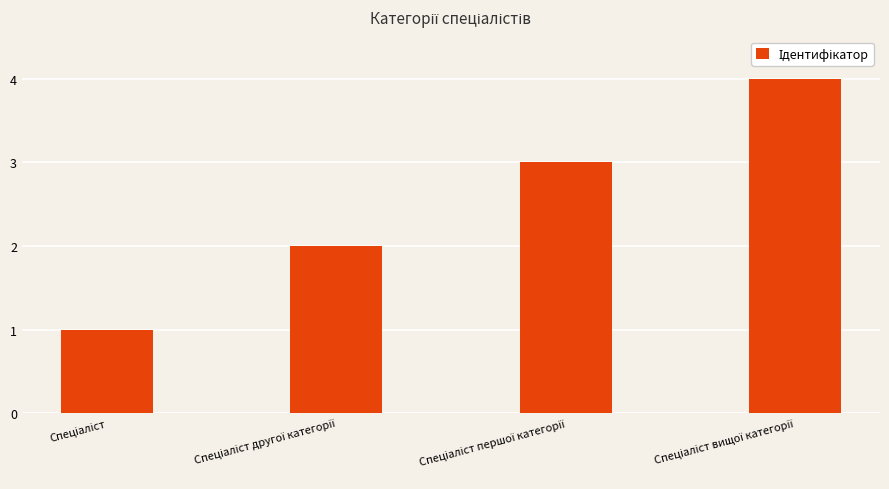

Reading right to left, transcribe all the data shown in this chart.

4	3	2	1